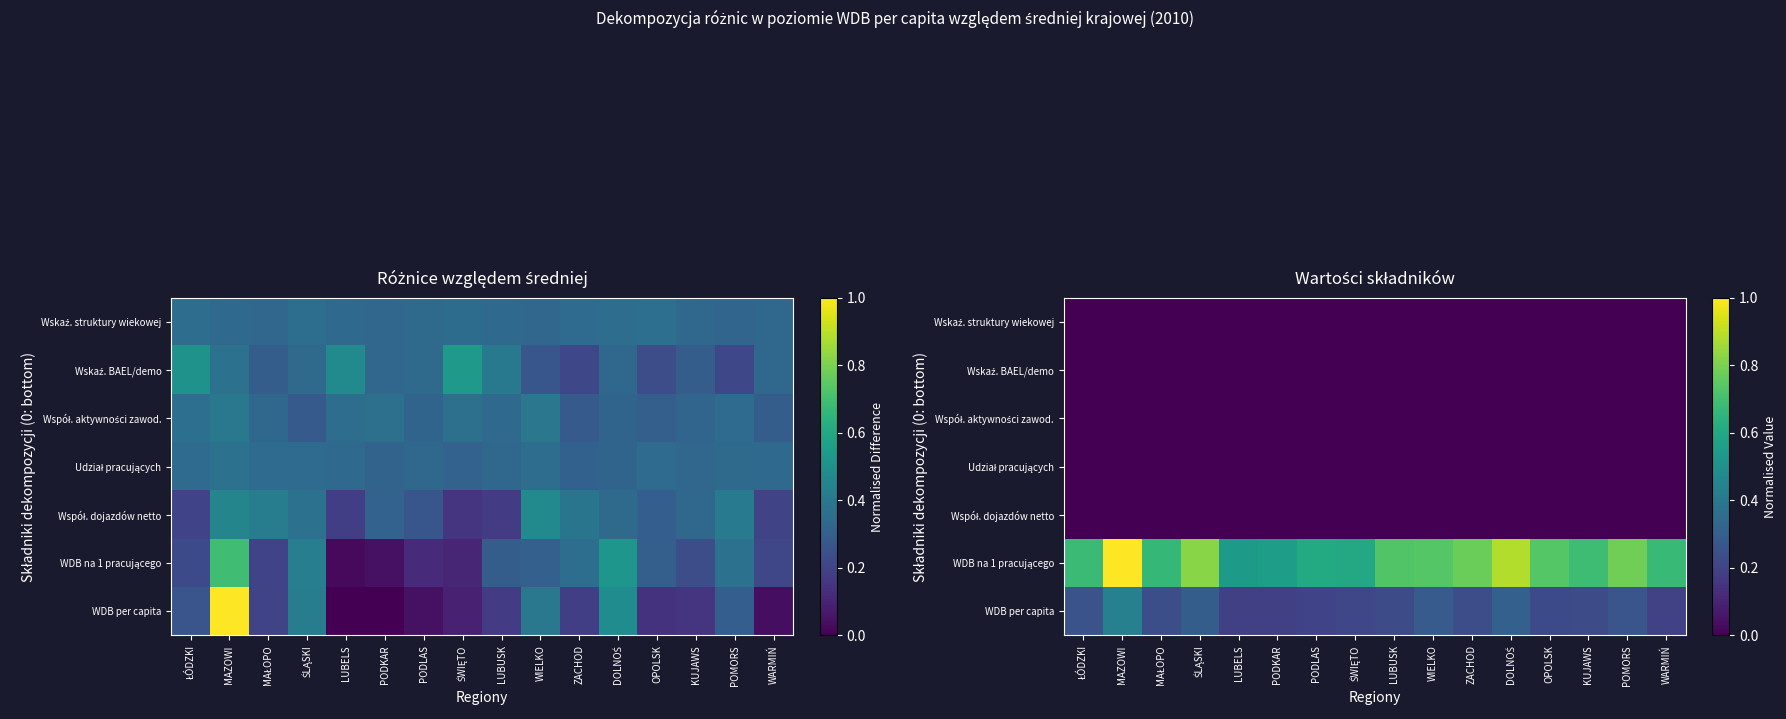

What is the total value across all series at MAZOWI?

1.4